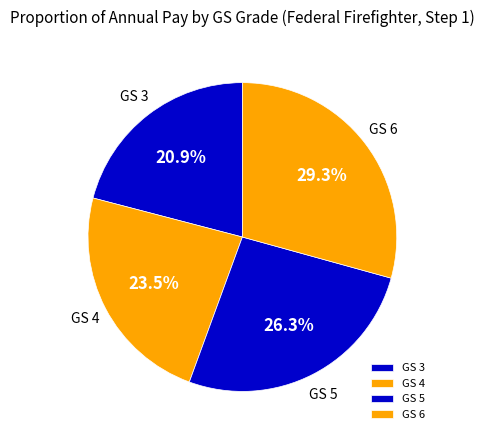

What is the largest slice in the pie chart?

GS 6